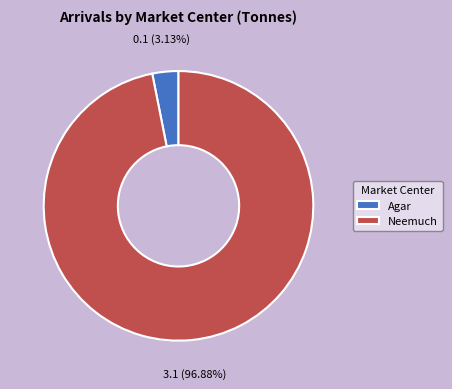

What percentage is NOT represented by Neemuch?

3.1%